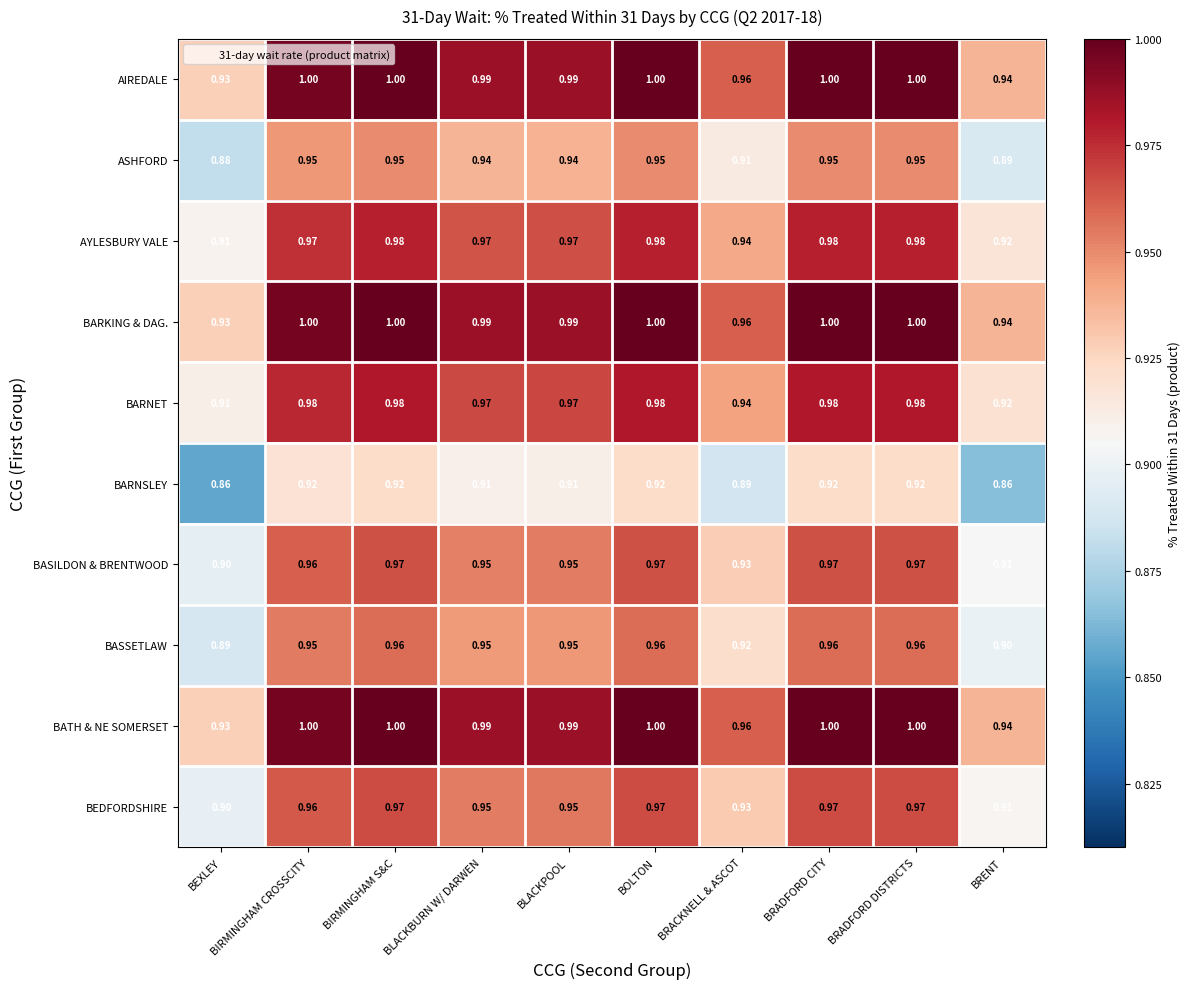

At which label is AYLESBURY VALE closest to 0?

BEXLEY